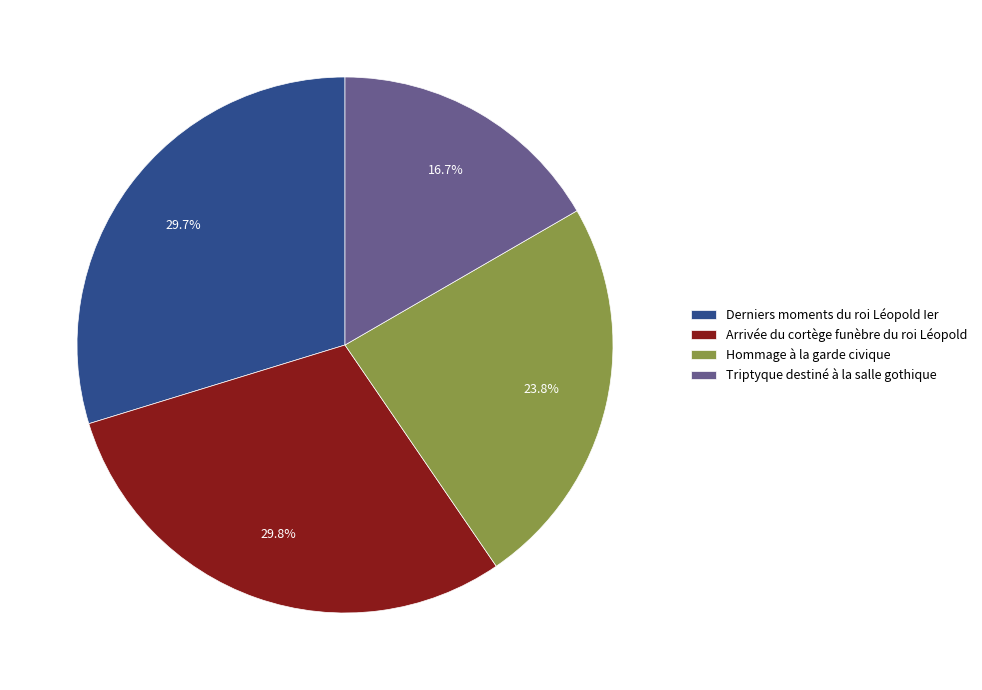

To the nearest percent, what is the combined percentage of Derniers moments du roi Léopold Ier and Hommage à la garde civique?

54%